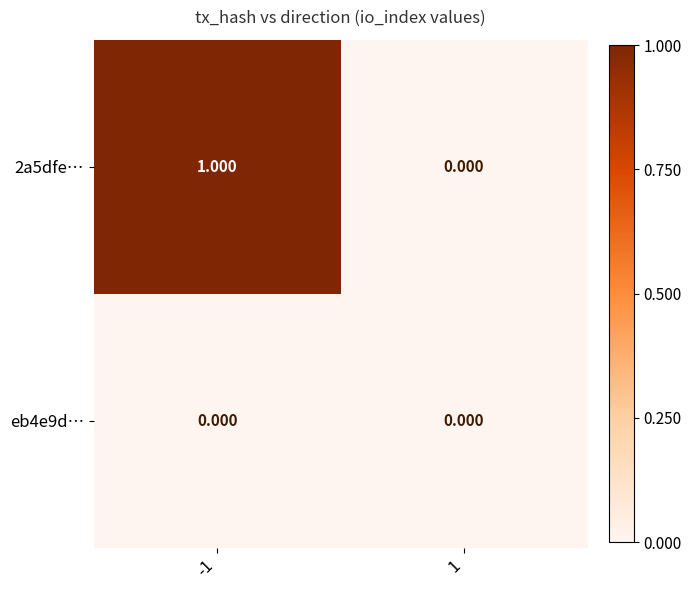

Between -1 and 1, which series saw the biggest shift?

2a5dfe…